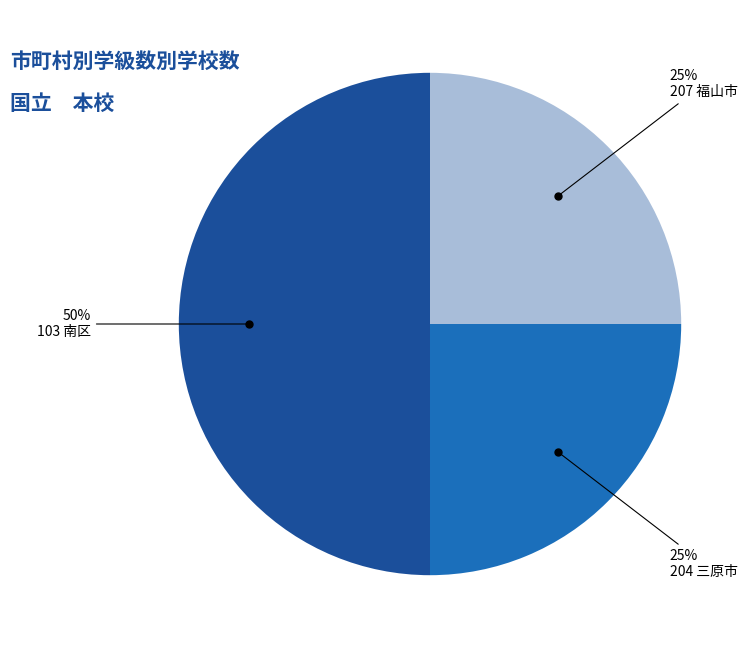

To the nearest percent, what is the average slice percentage?

33%